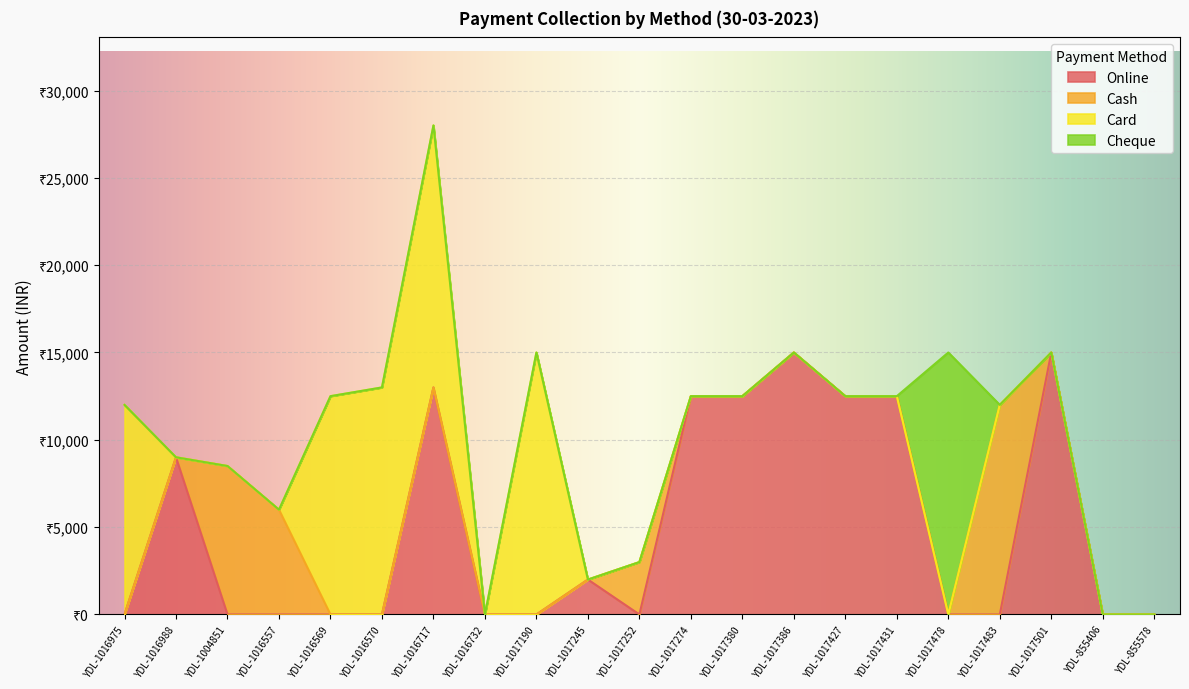

What position from the right is YDL-1017274?

10